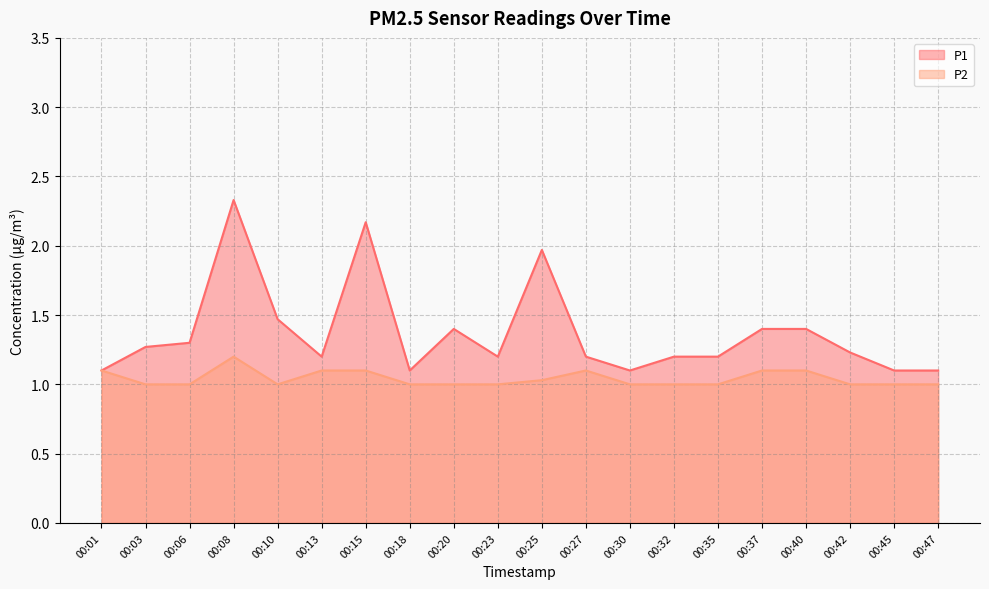

The value of P2 at 00:06 is 0.5. True or false?

False